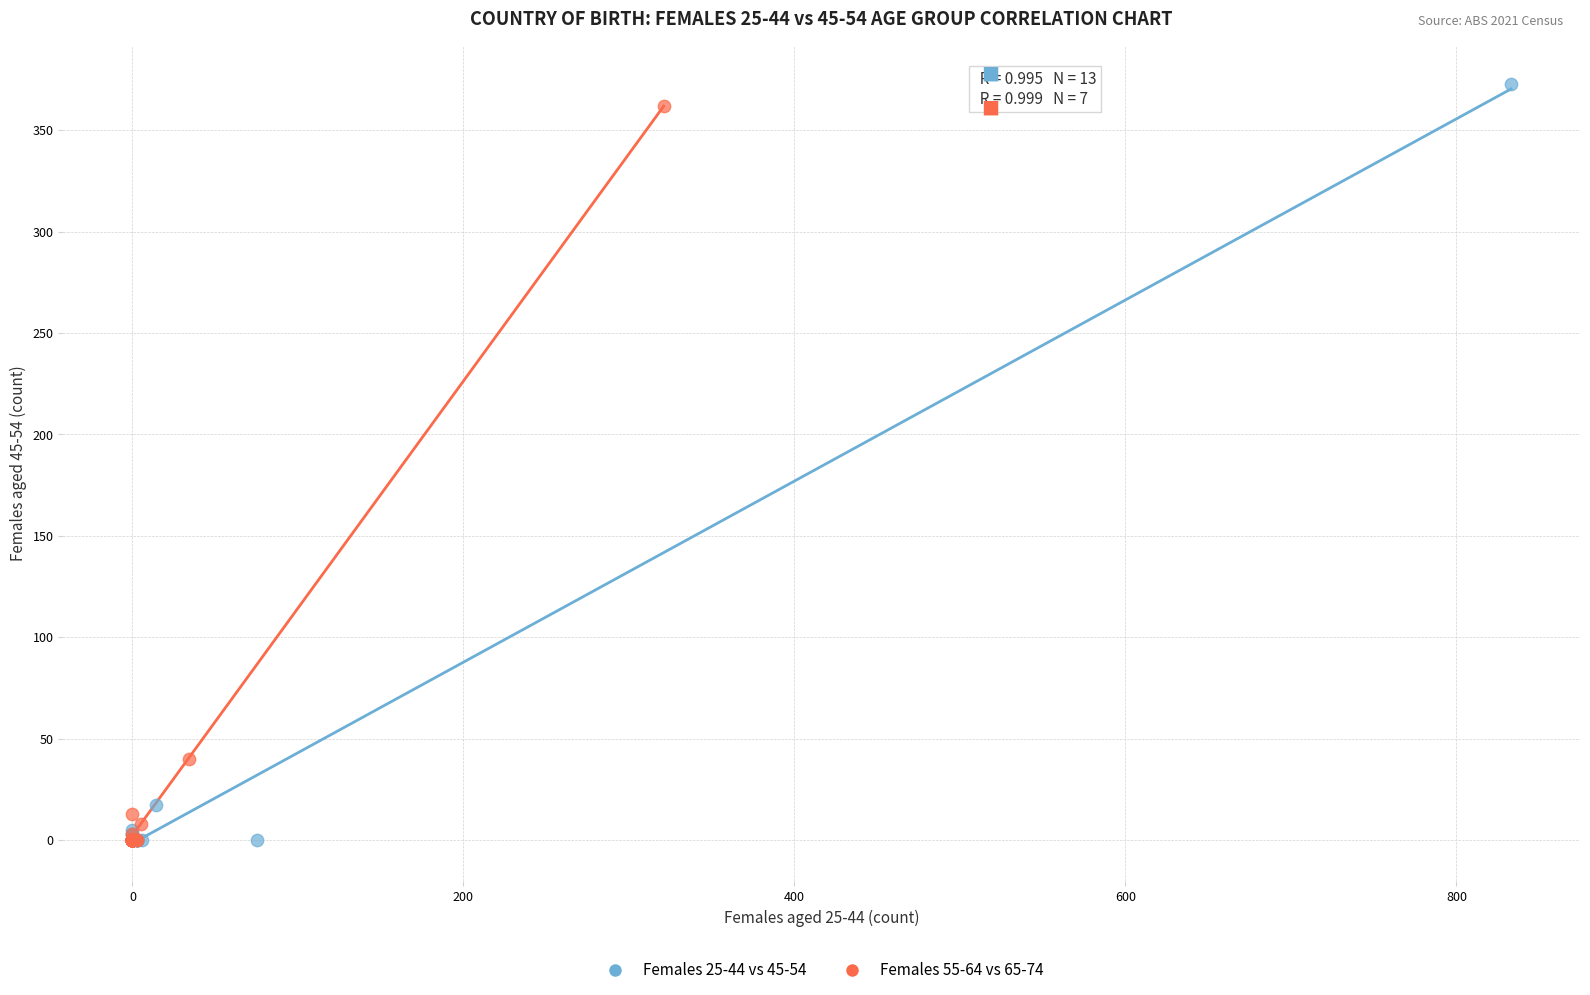

Which series has the largest Y range (max minus min)?

Females 25-44 vs 45-54